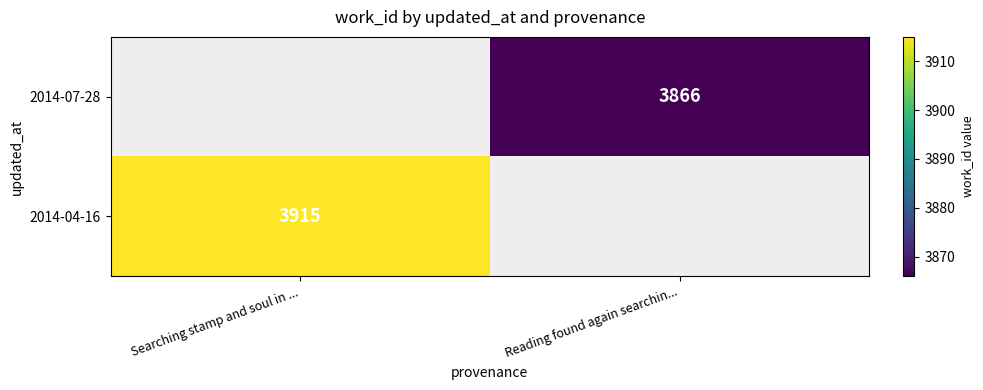

How many distinct data groups are displayed?

2